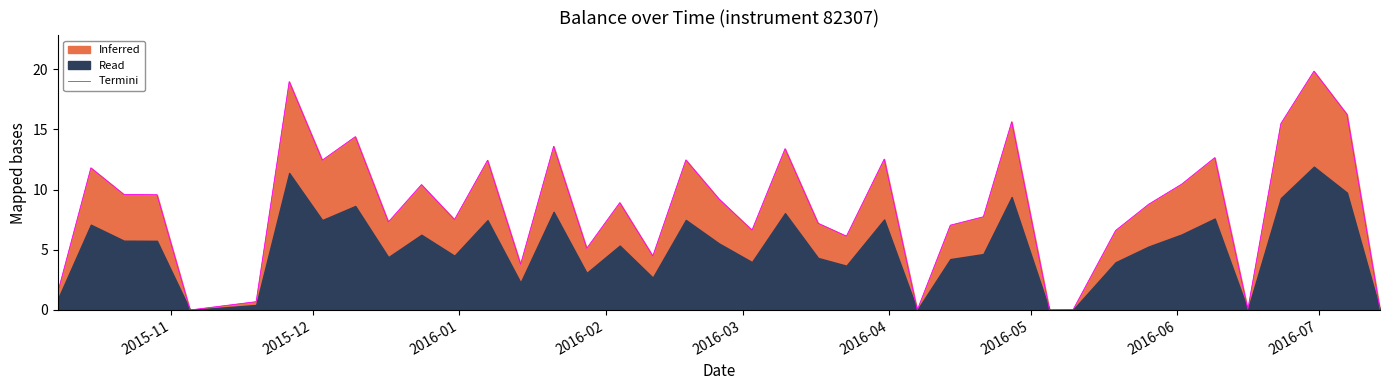

Reading left to right, what are all the values shown in this chart?

1.5	11.8	9.6	9.6	0.0	0.7	19.0	12.4	14.4	7.3	10.4	7.5	12.4	3.8	13.6	5.1	8.9	4.5	12.5	9.2	6.6	13.4	7.2	6.1	12.5	0.0	7.0	7.7	15.6	0.0	0.0	6.6	8.8	10.4	12.7	0.1	15.5	19.8	16.2	0.0